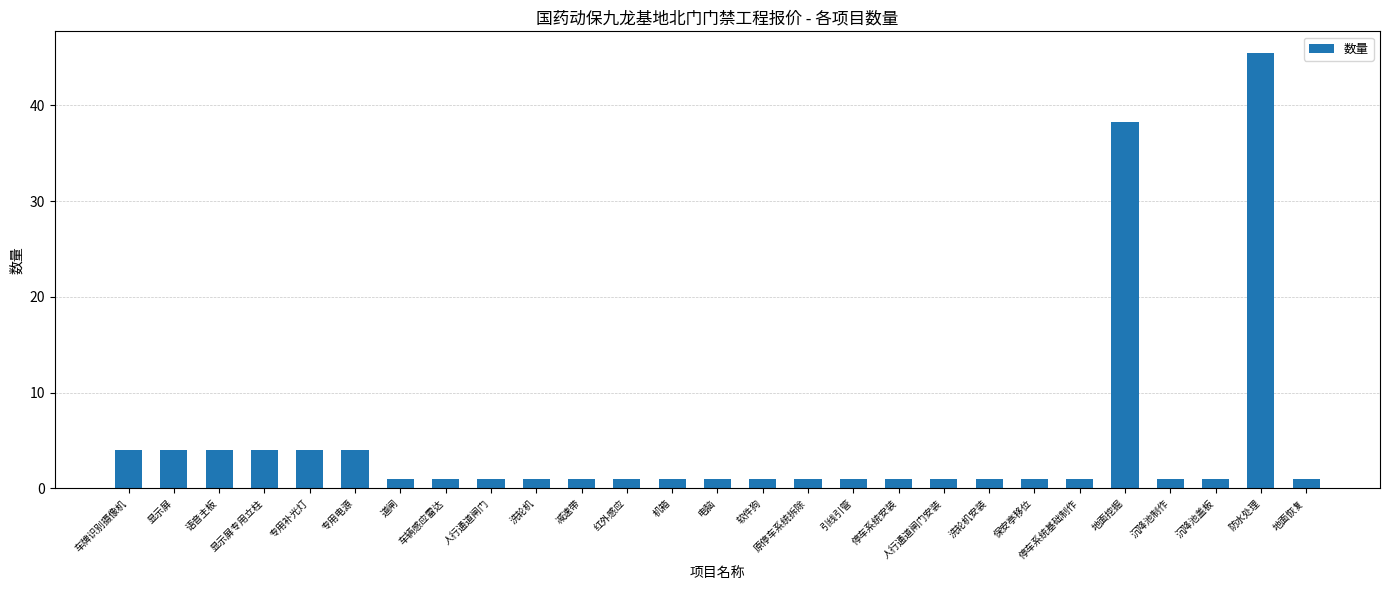

What is the difference between the maximum and second lowest values?

44.4